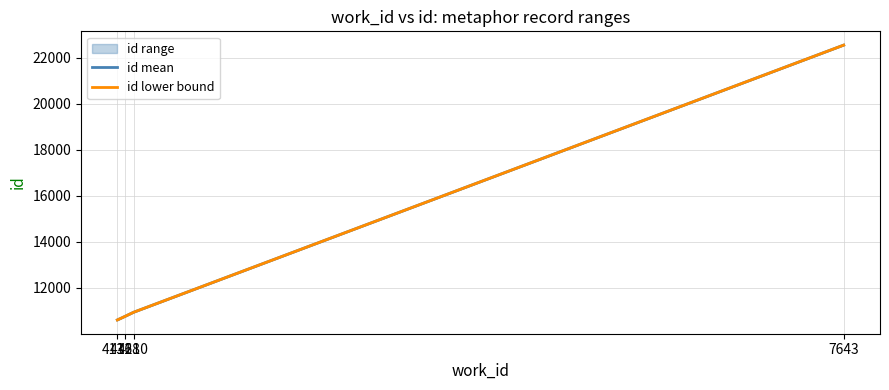

At which label is id mean closest to 16572?

4210